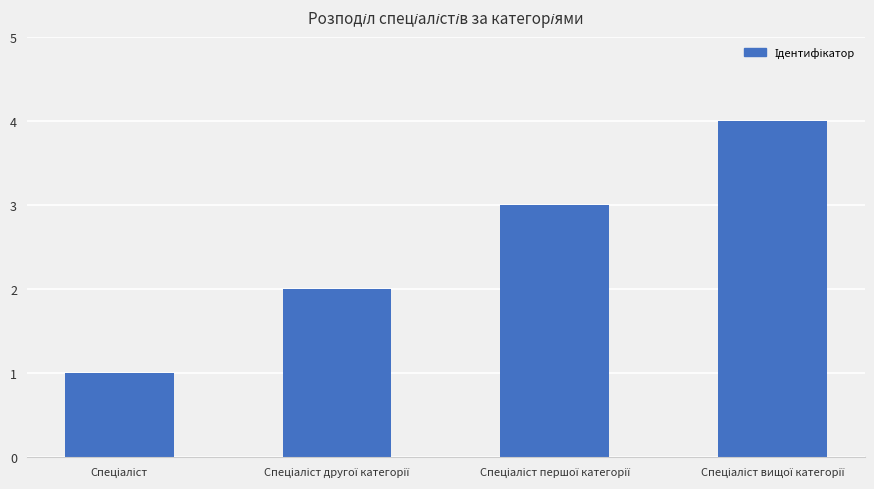

What is the difference between the maximum and minimum values?

3